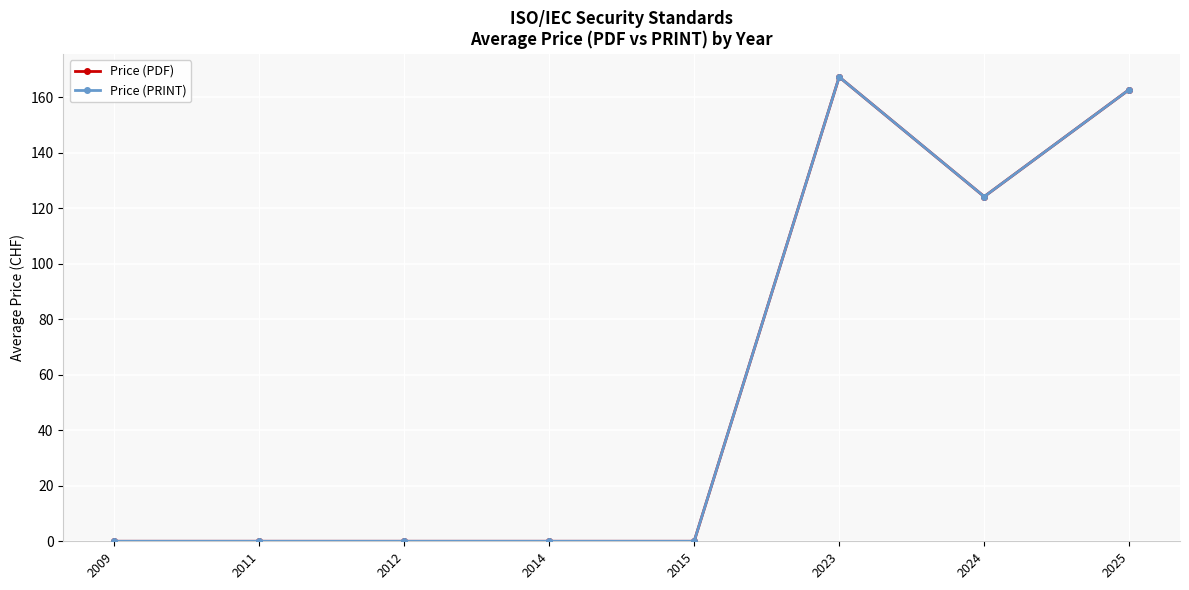

Reading left to right, transcribe all the data shown in this chart.

Price (PDF): 2009=0.0	2011=0.0	2012=0.0	2014=0.0	2015=0.0	2023=167.3	2024=124.2	2025=162.8
Price (PRINT): 2009=0.0	2011=0.0	2012=0.0	2014=0.0	2015=0.0	2023=167.3	2024=124.2	2025=162.8